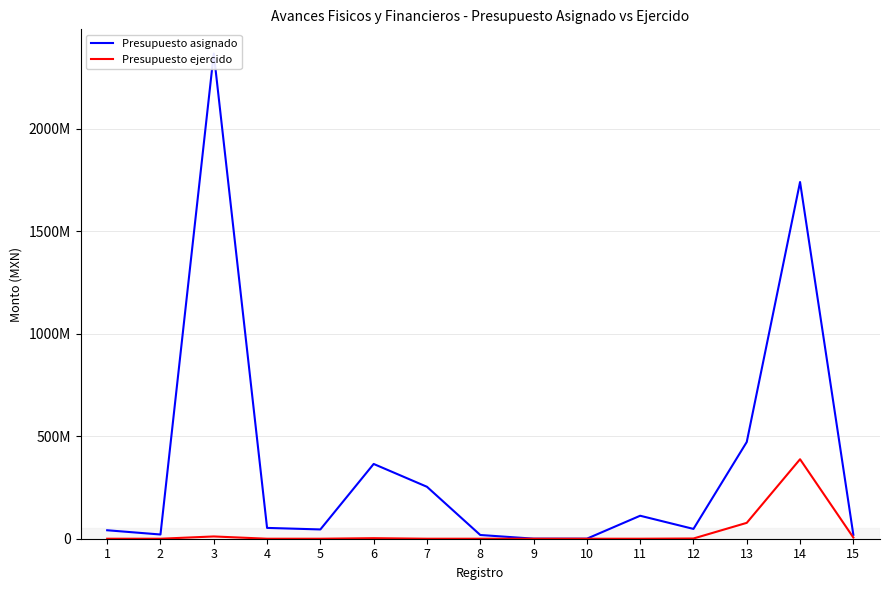

What is the sum of all Presupuesto ejercido values?

486004019.4